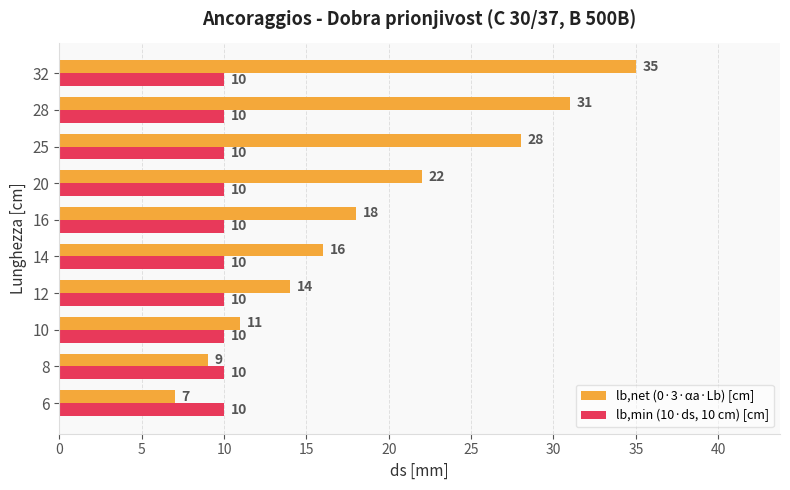

Where is lb,net (0·3·αa·Lb) [cm] nearest to the value 21?

20